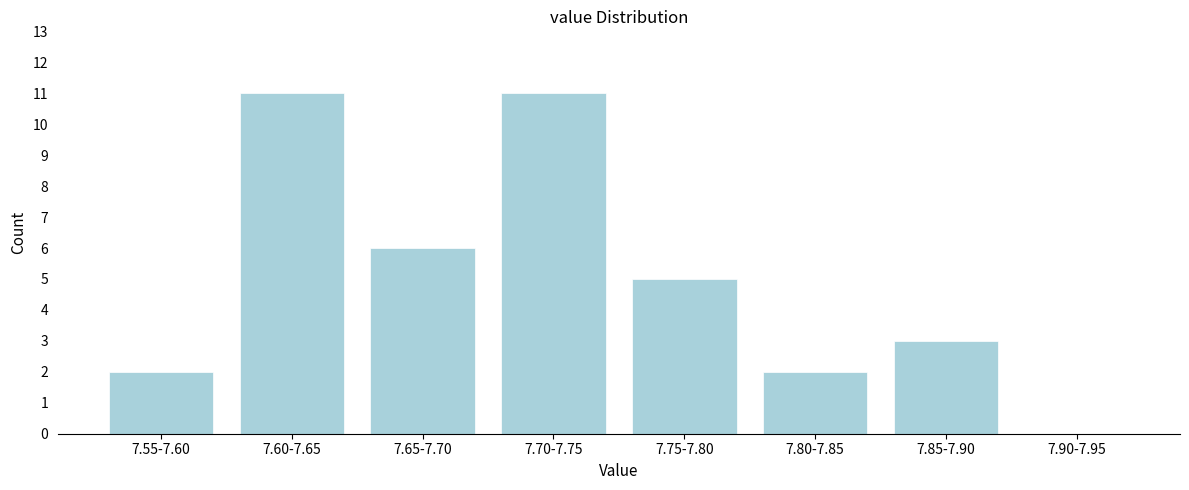

Reading left to right, extract all data points from this chart.

7.55-7.60=2	7.60-7.65=11	7.65-7.70=6	7.70-7.75=11	7.75-7.80=5	7.80-7.85=2	7.85-7.90=3	7.90-7.95=0